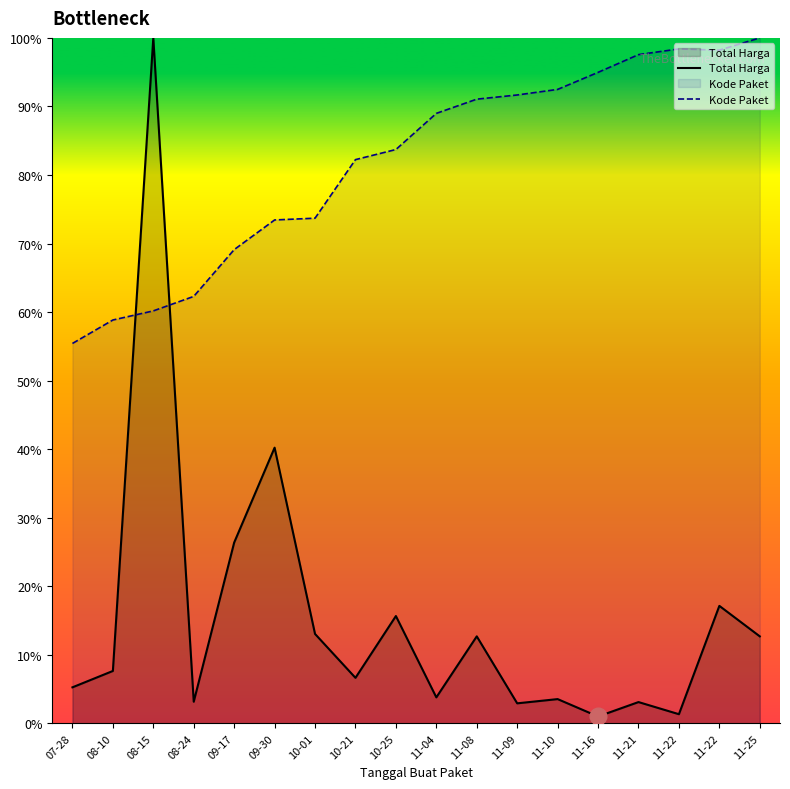

Reading left to right, what are all the values shown in this chart?

Total Harga: 07-28=5.3	08-10=7.7	08-15=100.0	08-24=3.2	09-17=26.4	09-30=40.2	10-01=13.1	10-21=6.6	10-25=15.7	11-04=3.8	11-08=12.7	11-09=2.9	11-10=3.5	11-16=1.0	11-21=3.1	11-22=1.3	11-22=17.1	11-25=12.7
Kode Paket: 07-28=55.4	08-10=58.8	08-15=60.2	08-24=62.3	09-17=69.1	09-30=73.4	10-01=73.7	10-21=82.2	10-25=83.7	11-04=89.0	11-08=91.1	11-09=91.7	11-10=92.5	11-16=95.0	11-21=97.6	11-22=98.4	11-22=98.2	11-25=100.0